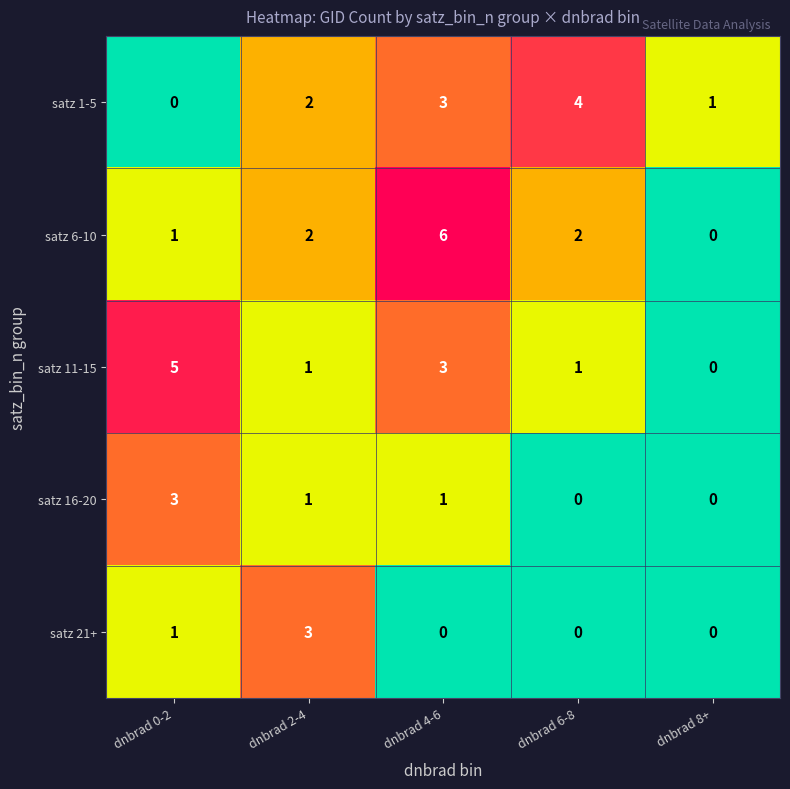

The value of satz 11-15 at dnbrad 4-6 is 3. True or false?

True